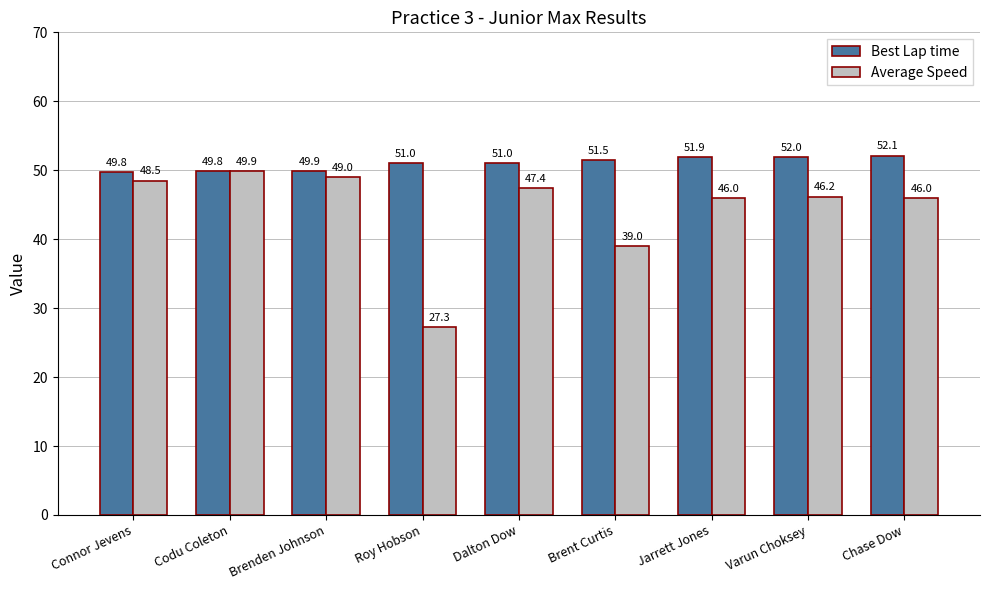

At which category is the sum across all series the highest?

Codu Coleton